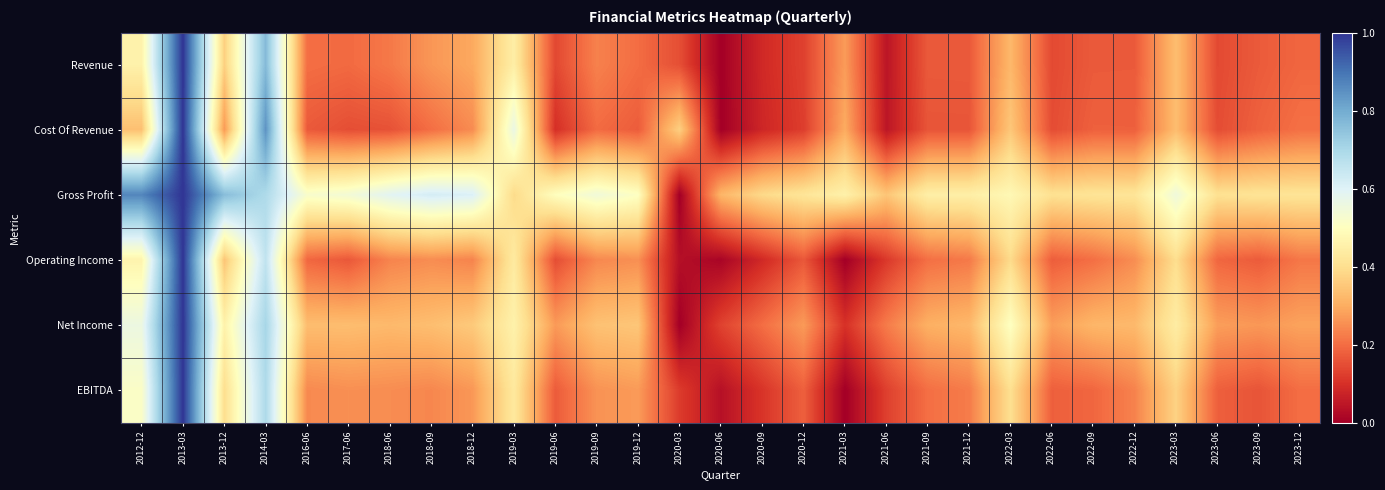

Which category has the highest value across all series?

2013-03